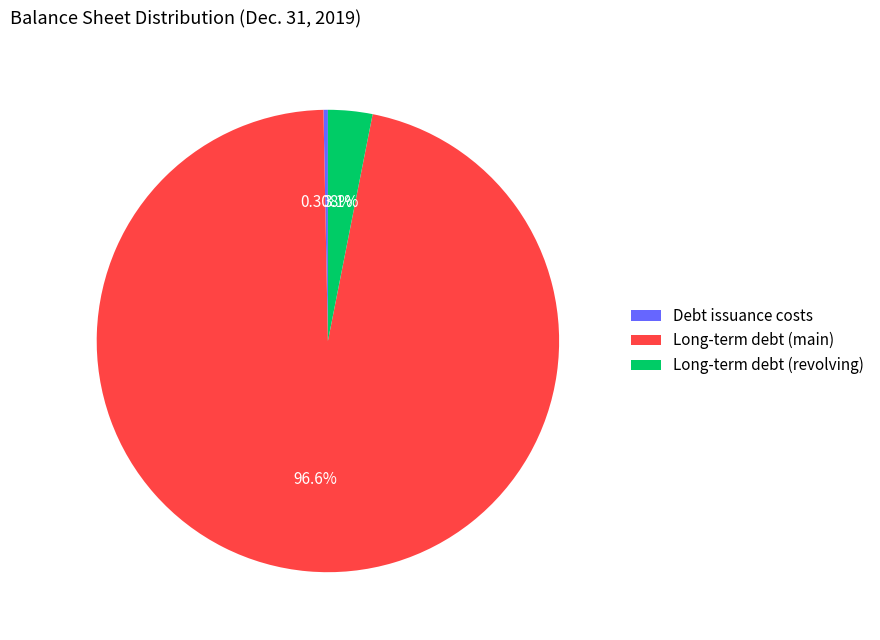

Which slice is the smallest?

Debt issuance costs